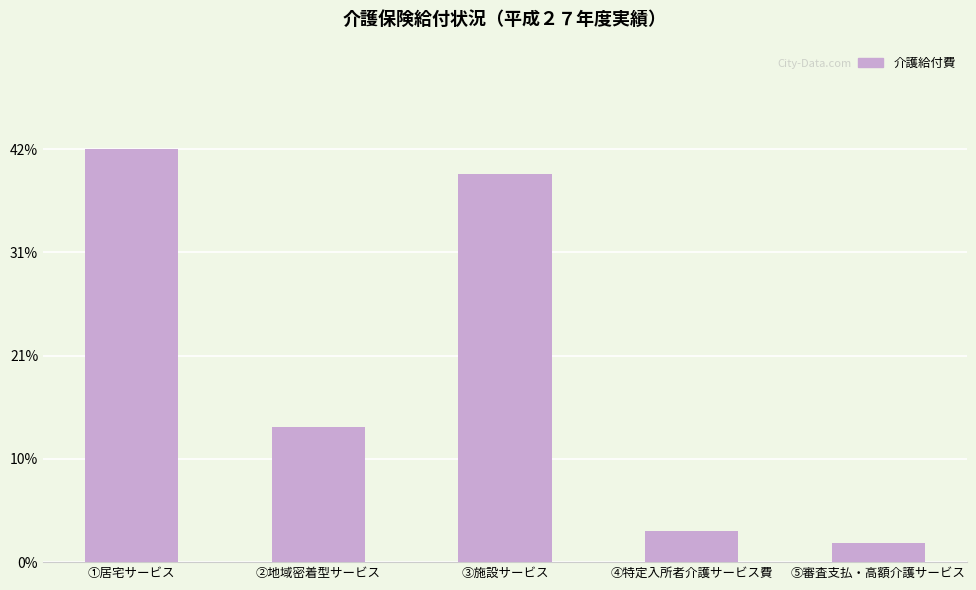

What is the label of the 5th bar from the left?

⑤審査支払・高額介護サービス